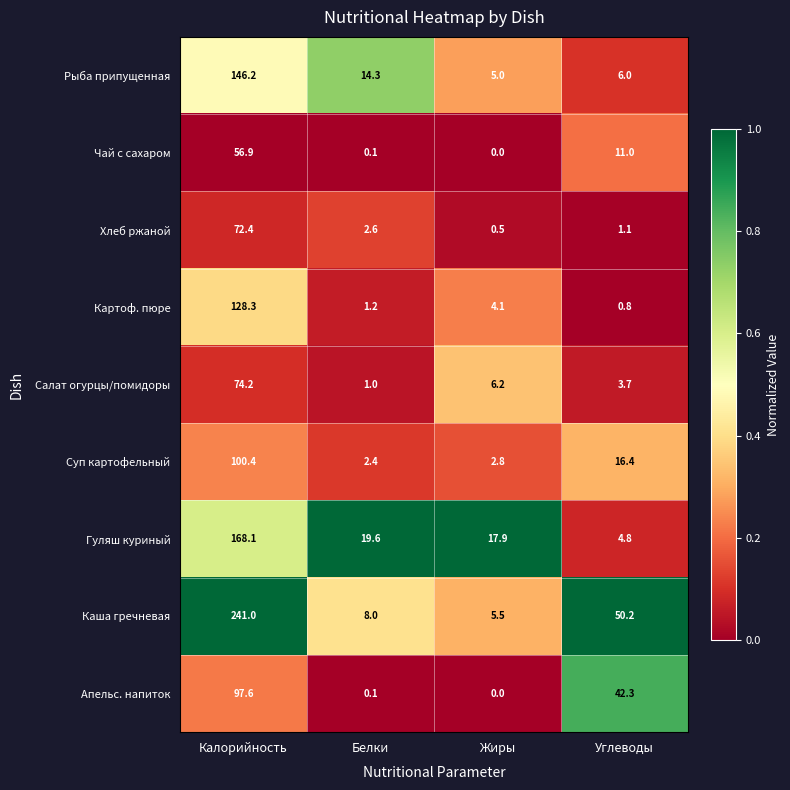

What is the spread (max minus min) of values at Углеводы?

49.4